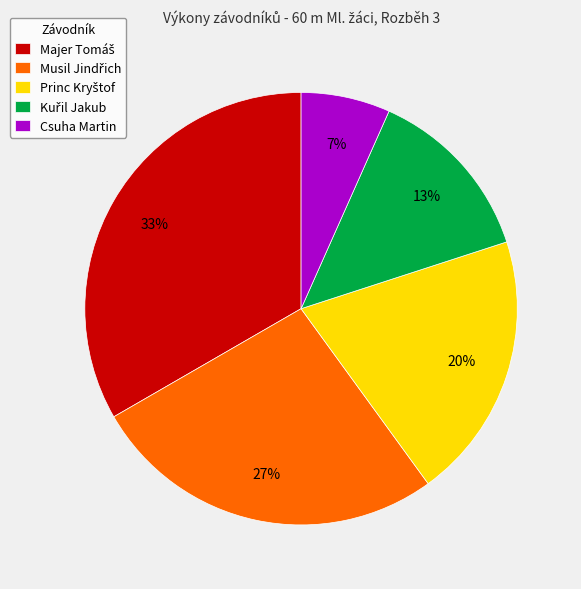

Which slice is the smallest?

Csuha Martin